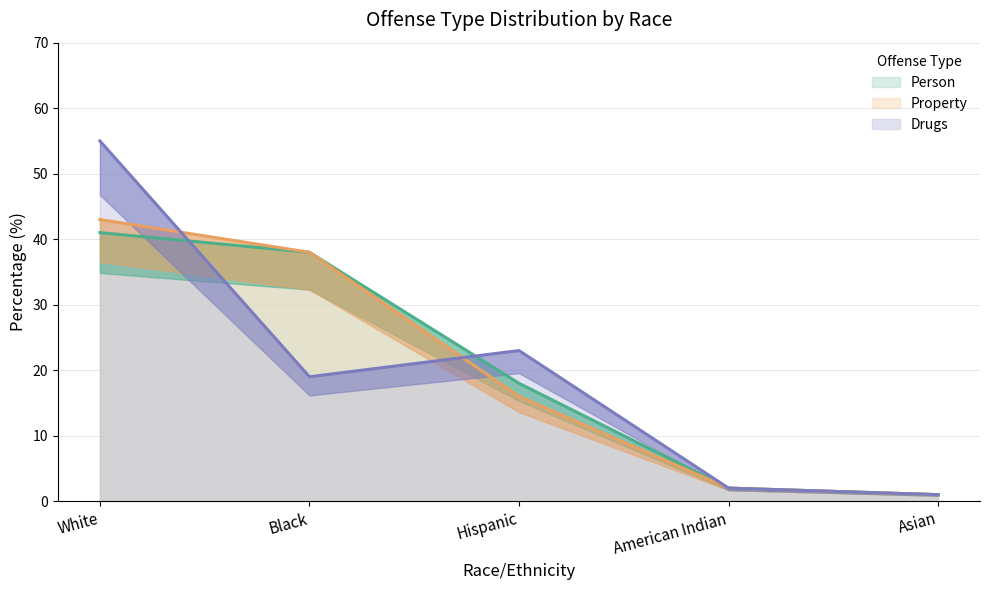

Which series has the largest total across all categories?

Person